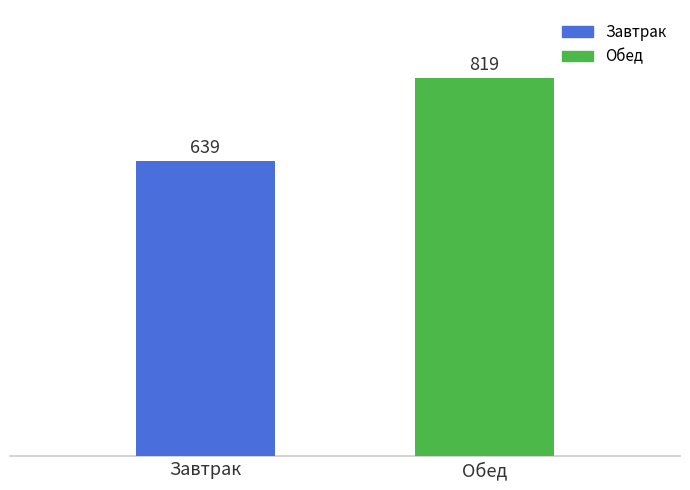

What is the average value?

729